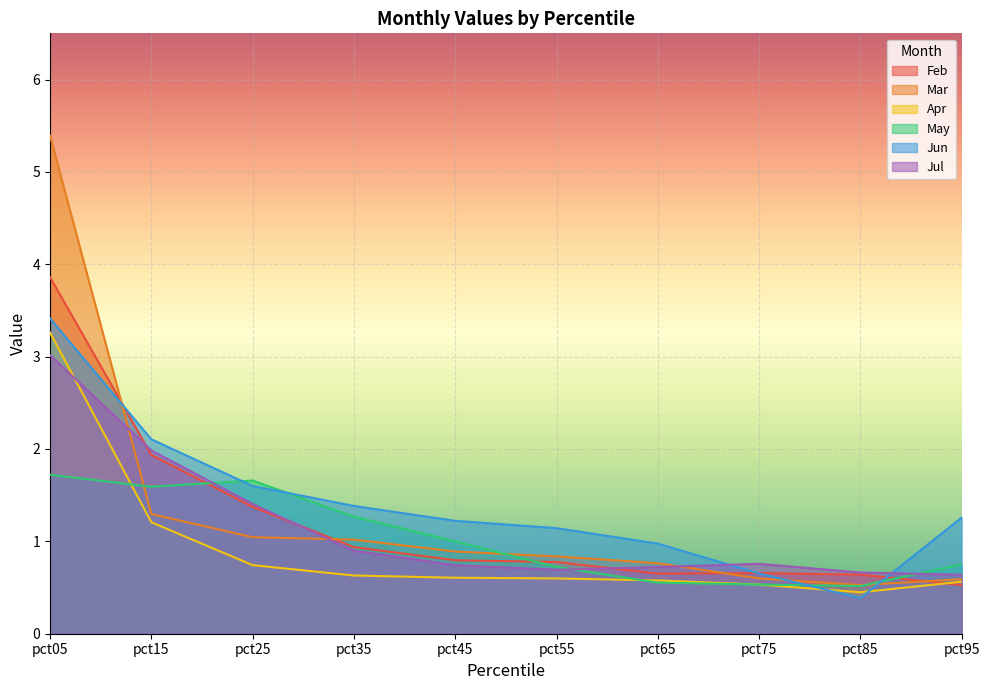

What is the value of the Jul point at the 8th from the left?

0.8